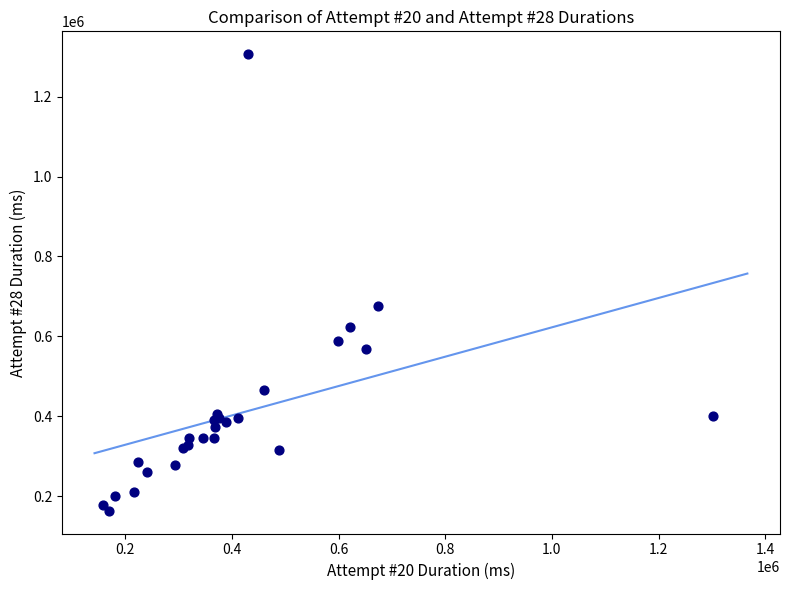

What Y value in the scatter plot is closest to 735074?

674923